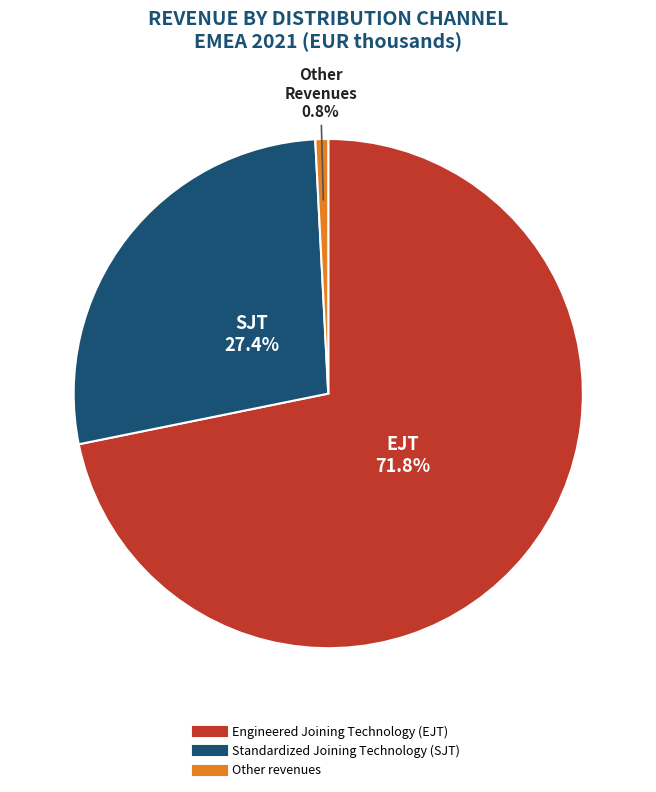

Which slice is the smallest?

Other revenues